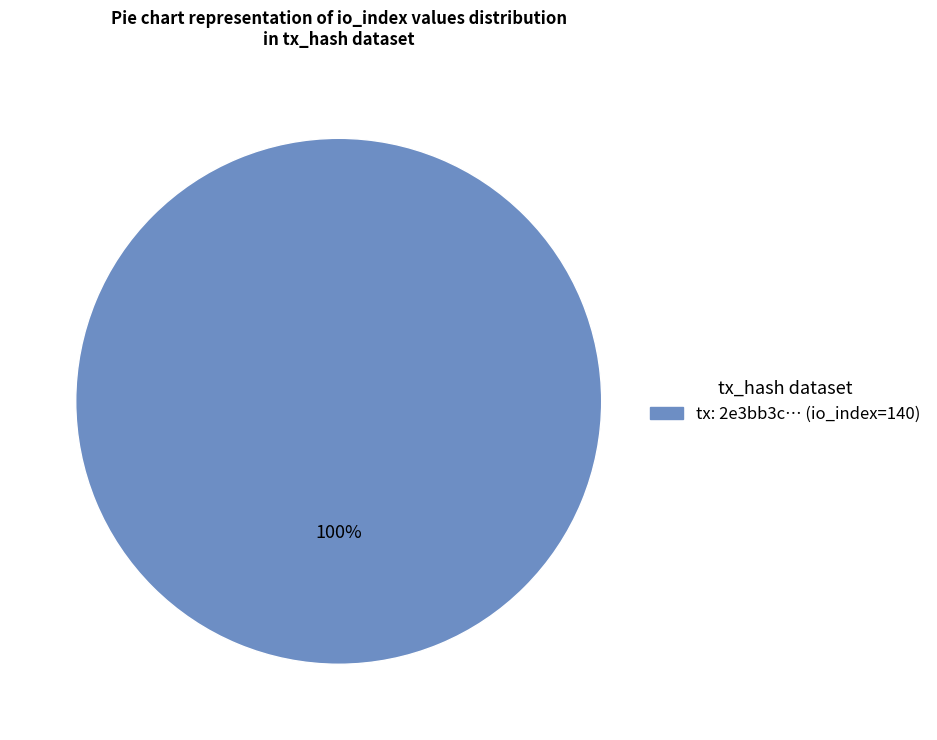

Is there a majority slice in this chart?

Yes